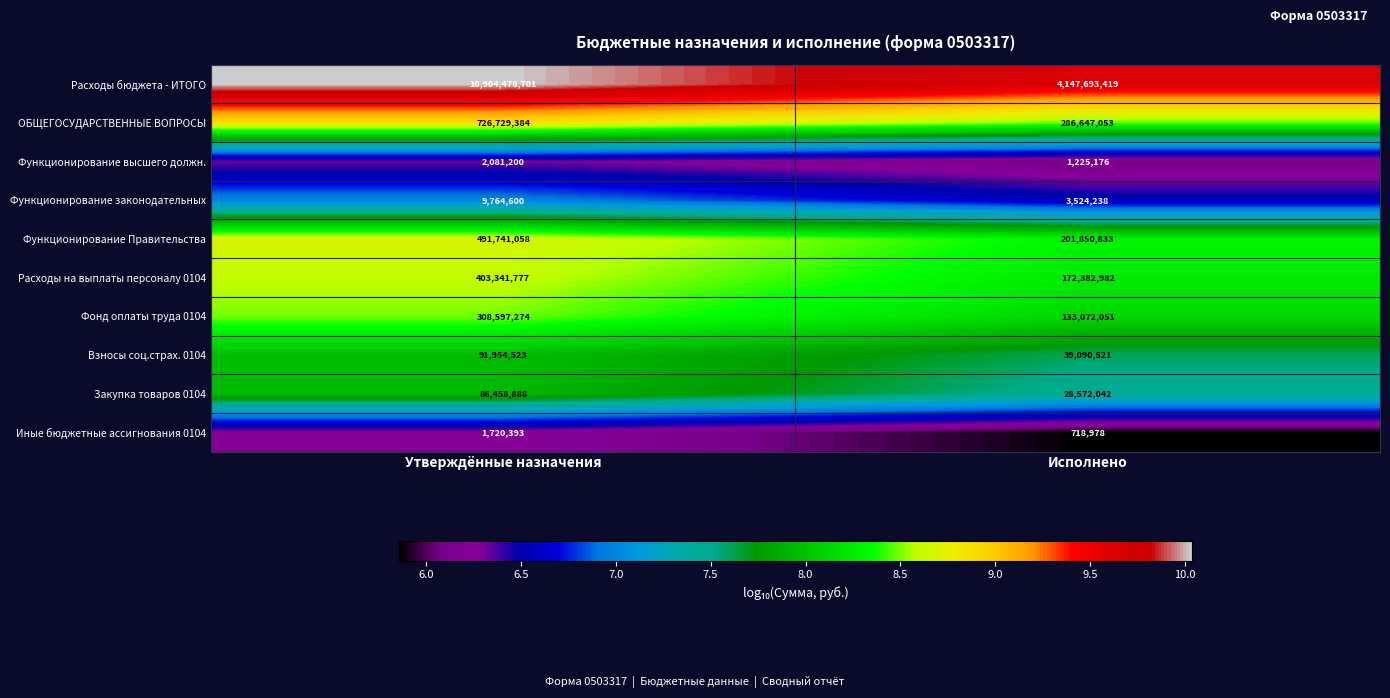

Reading left to right, what are all the values shown in this chart?

Расходы бюджета - ИТОГО: 10904476701	4147693419
ОБЩЕГОСУДАРСТВЕННЫЕ ВОПРОСЫ: 726729384	286647053
Функционирование высшего должн.: 2081200	1225176
Функционирование законодательных: 9764600	3524238
Функционирование Правительства: 491741058	201850833
Расходы на выплаты персоналу 0104: 403341777	172382982
Фонд оплаты труда 0104: 308597274	133072051
Взносы соц.страх. 0104: 91954523	39090521
Закупка товаров 0104: 86458888	28572042
Иные бюджетные ассигнования 0104: 1720393	718978